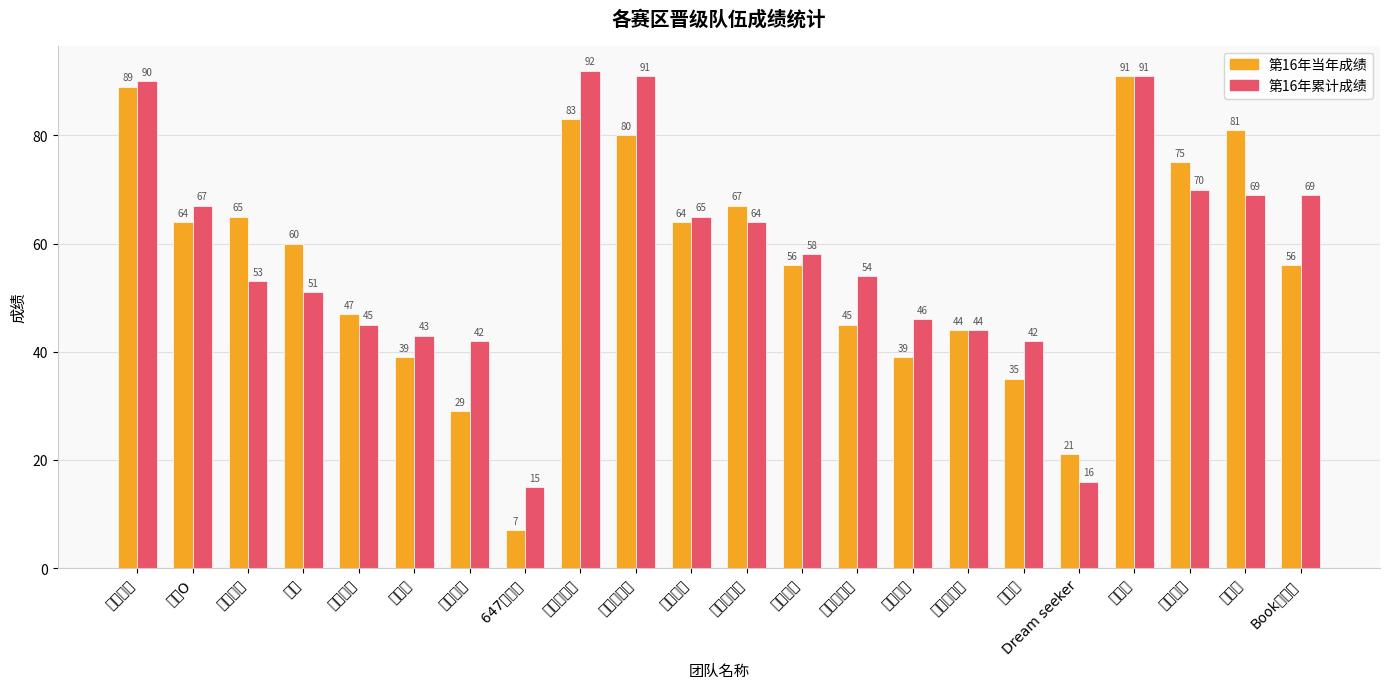

List the series in order of their peak value, highest first.

第16年累计成绩, 第16年当年成绩